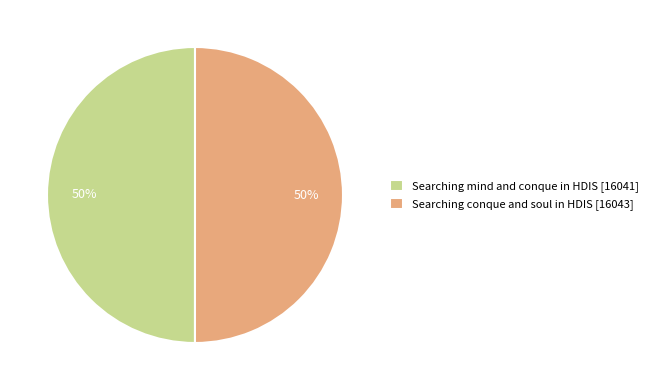

Approximately how many times larger is the value at Searching conque and soul in HDIS [16043] compared to Searching mind and conque in HDIS [16041]?

1.0